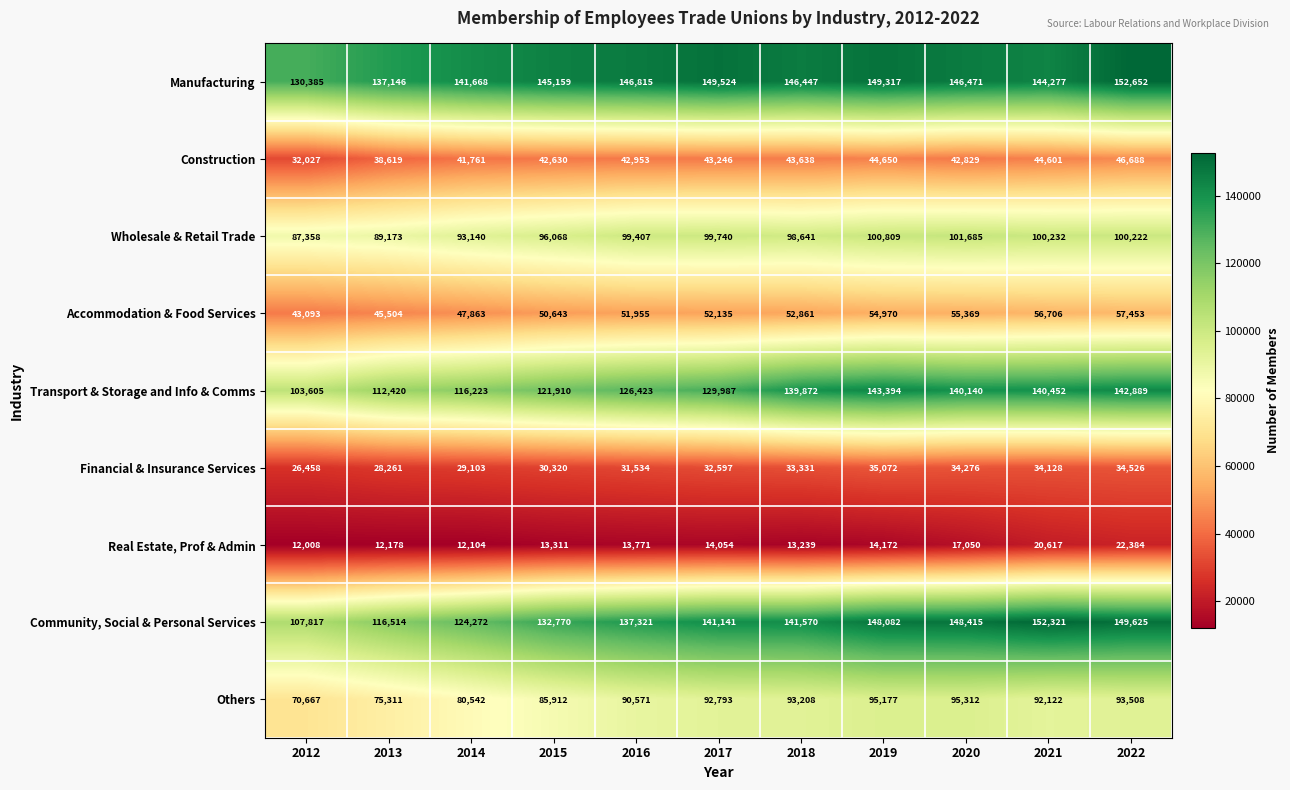

What is the sum of all Wholesale & Retail Trade values?

1066475